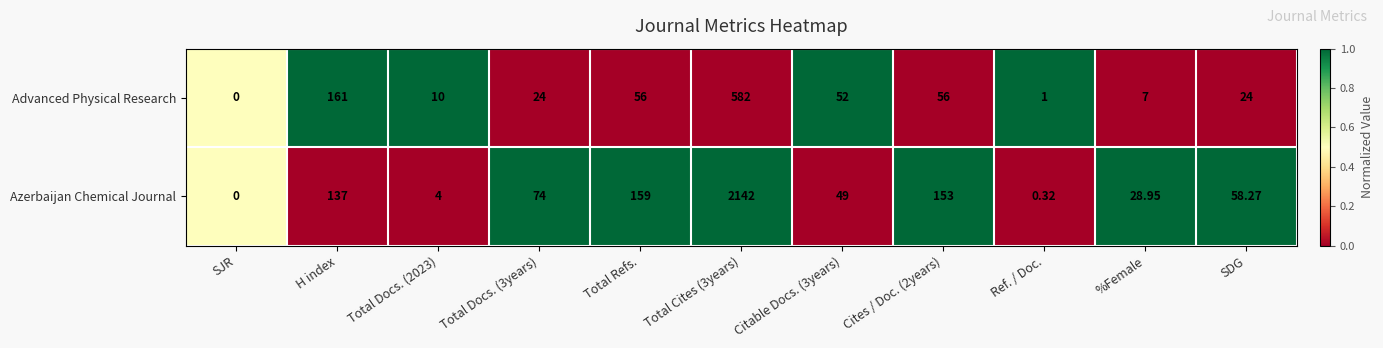

Which series has the largest total across all categories?

Azerbaijan Chemical Journal